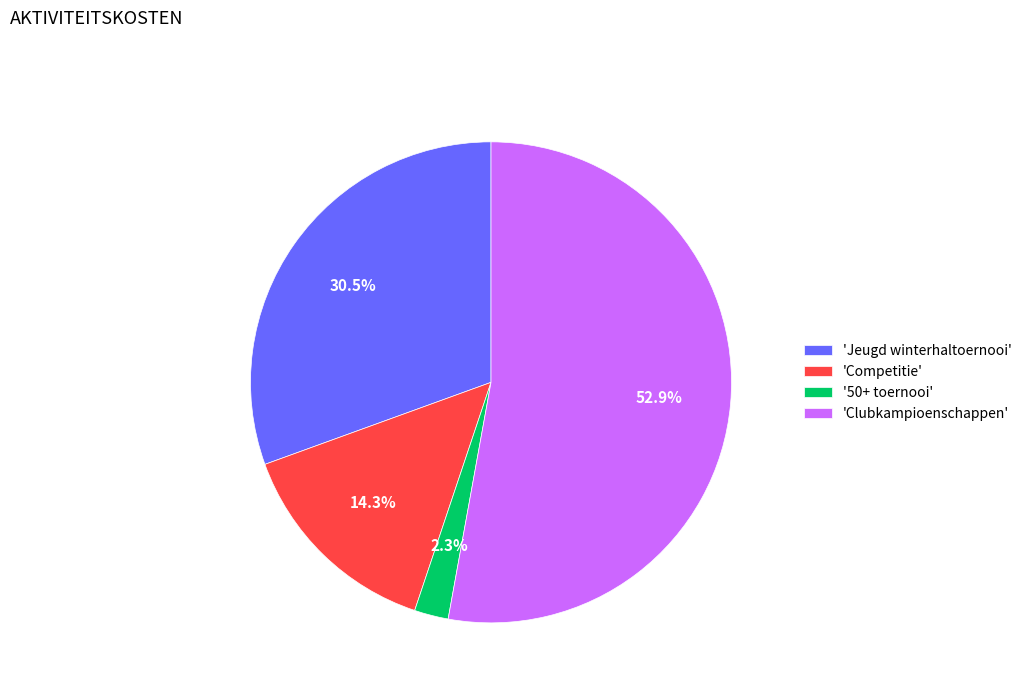

Rank the categories by value from lowest to highest.

'50+ toernooi', 'Competitie', 'Jeugd winterhaltoernooi', 'Clubkampioenschappen'